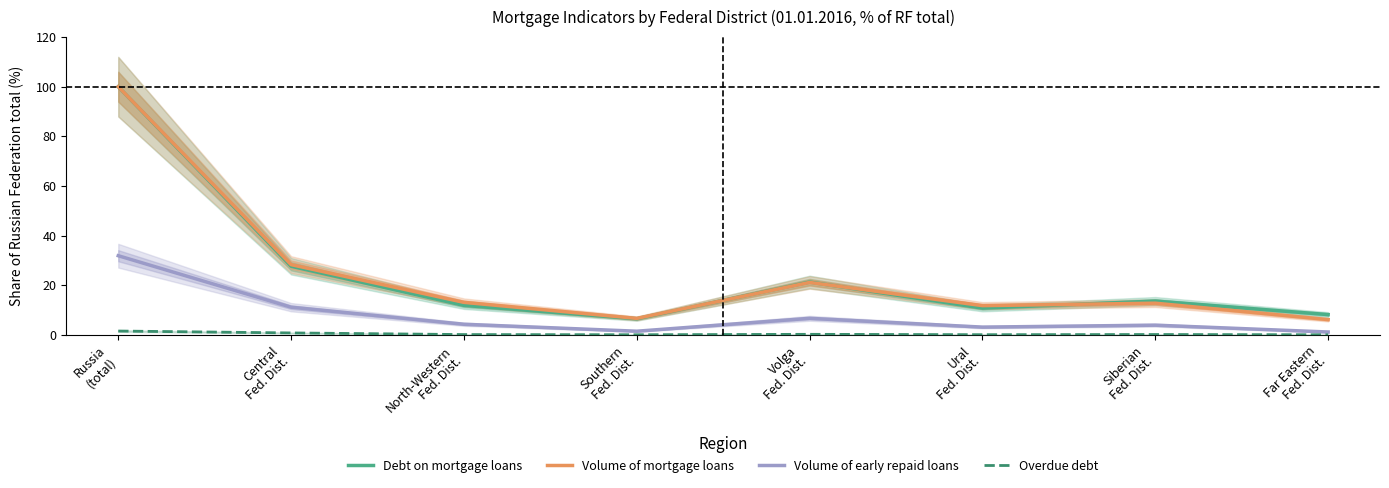

How many distinct data groups are displayed?

4